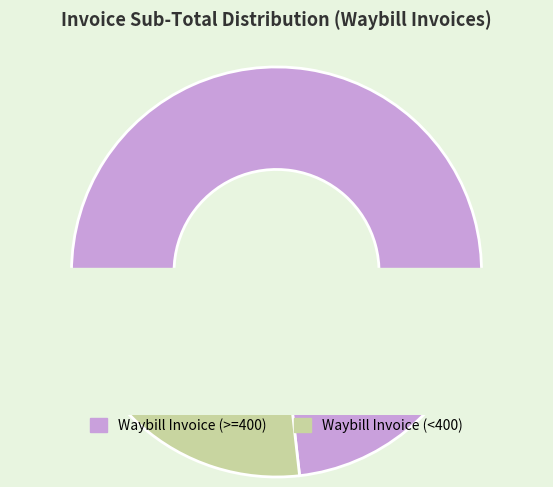

True or false: 24822 accounts for 7% of the total.

True